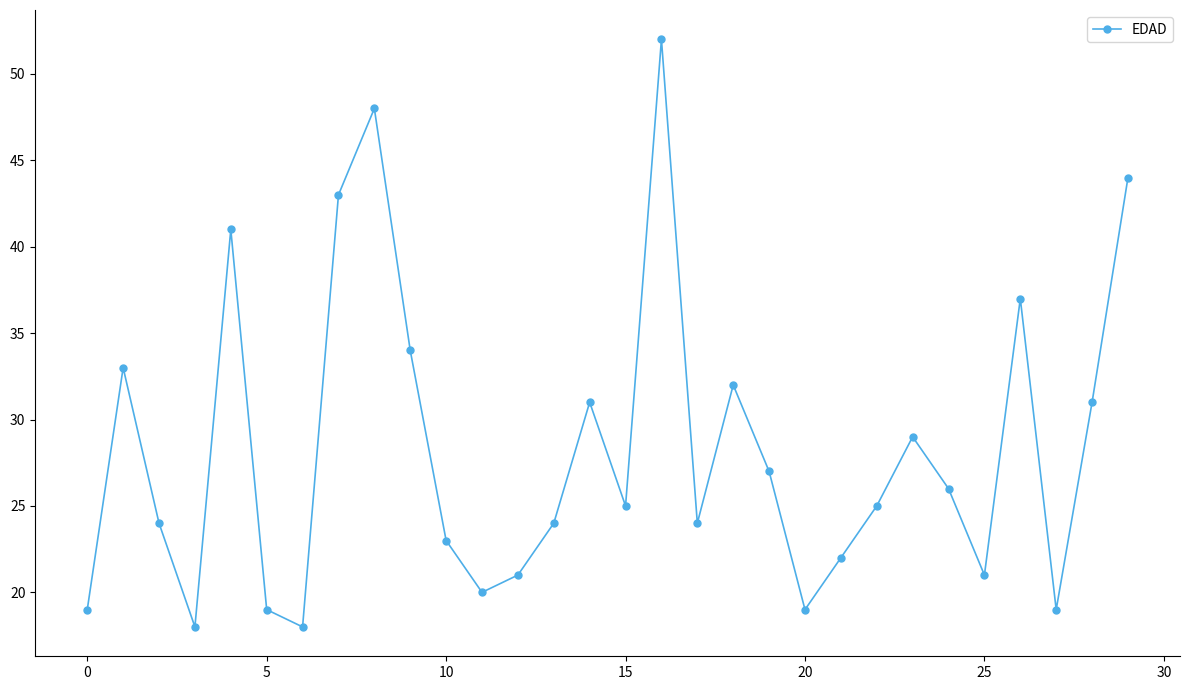

How many points are higher than both their immediate neighbors (excluding endpoints)?

8